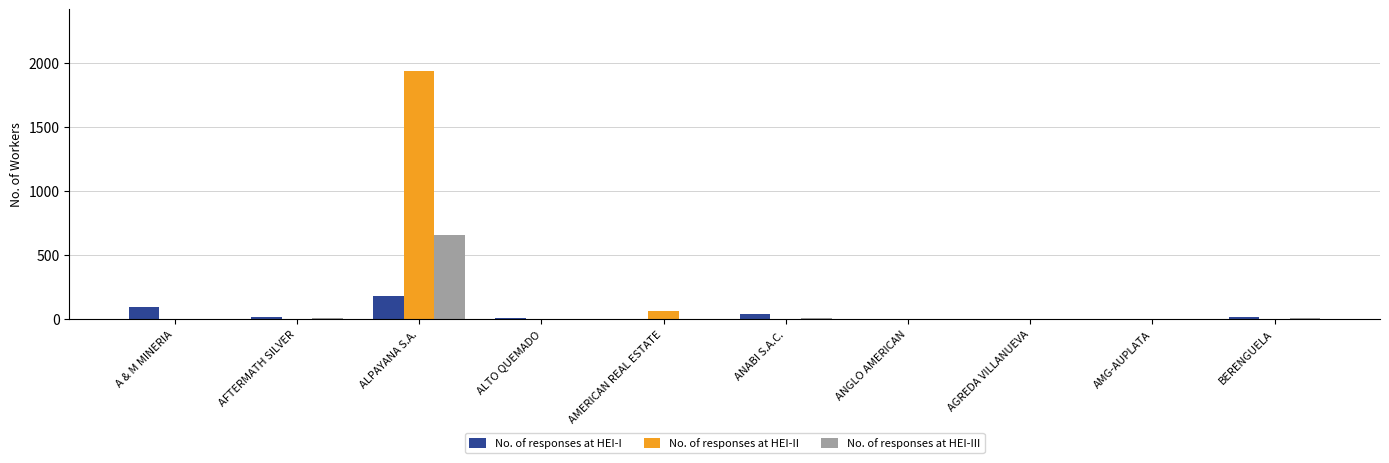

What is the total value across all series at AFTERMATH SILVER?

24